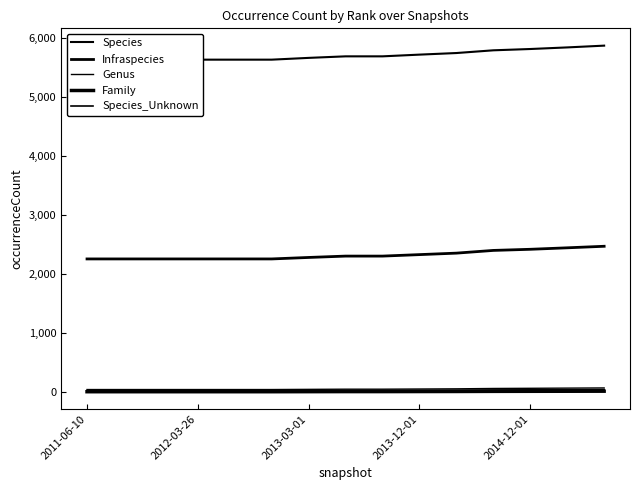

True or false: Family and Genus cross at least once.

False